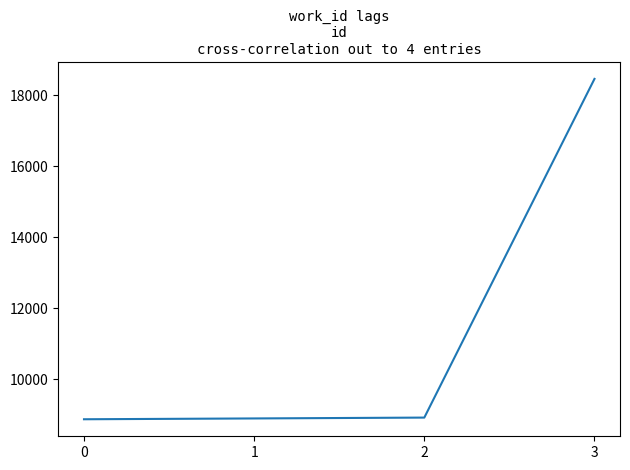

What is the sum of all values?

45168